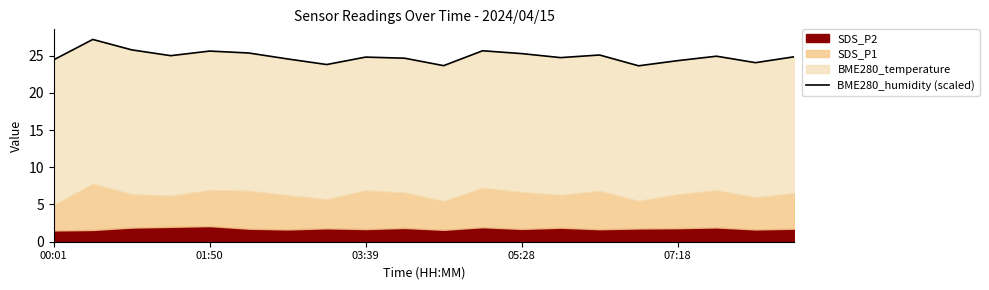

At which label is the value closest to 25?

05:28